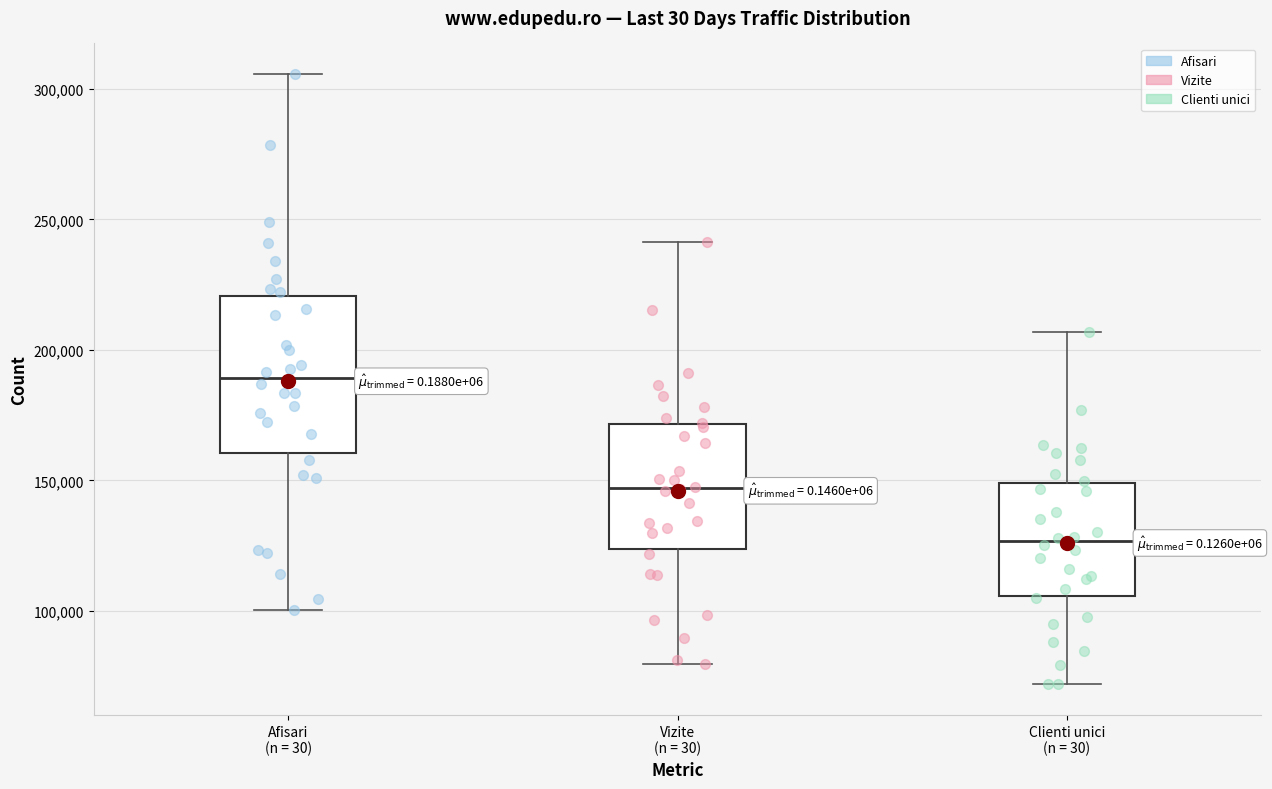

Which box has the lowest median line?

Clienti unici (n = 30)